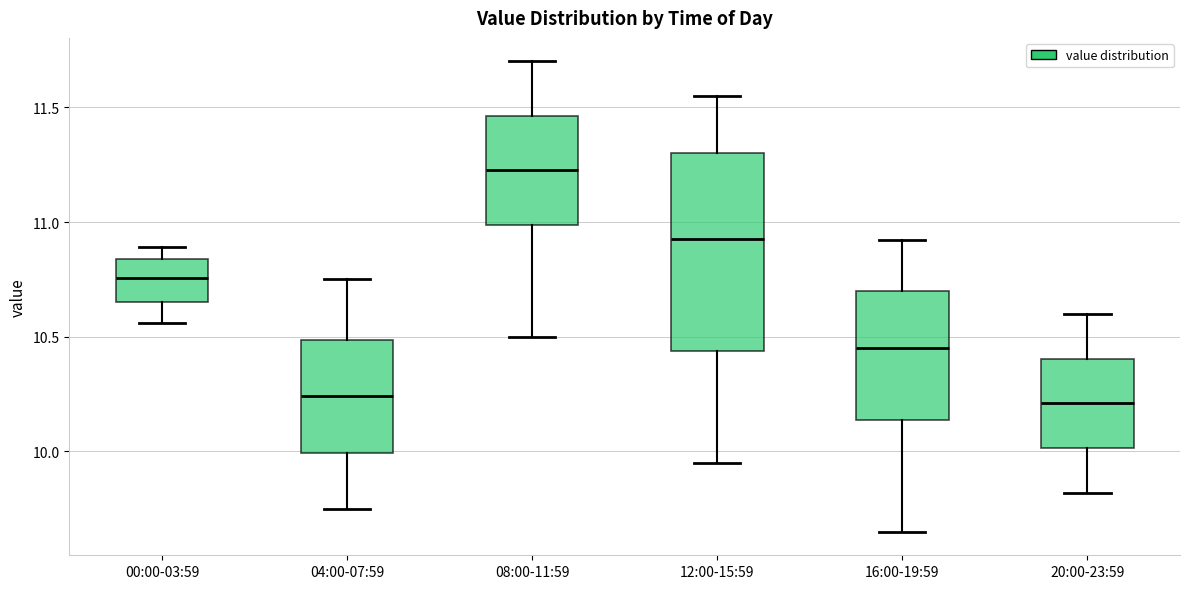

Reading left to right, read every box against the y-axis: the position of its median line, the range the box covers, and the ends of its whiskers. The values are not printed on the chart, so give them approximately, as read against the axis.

00:00-03:59: median 10.75, box 10.65 to 10.85, whiskers 10.55 to 10.90
04:00-07:59: median 10.25, box 10.00 to 10.50, whiskers 9.75 to 10.75
08:00-11:59: median 11.25, box 11.00 to 11.45, whiskers 10.50 to 11.70
12:00-15:59: median 10.95, box 10.45 to 11.30, whiskers 9.95 to 11.55
16:00-19:59: median 10.45, box 10.15 to 10.70, whiskers 9.65 to 10.90
20:00-23:59: median 10.20, box 10.00 to 10.40, whiskers 9.80 to 10.60